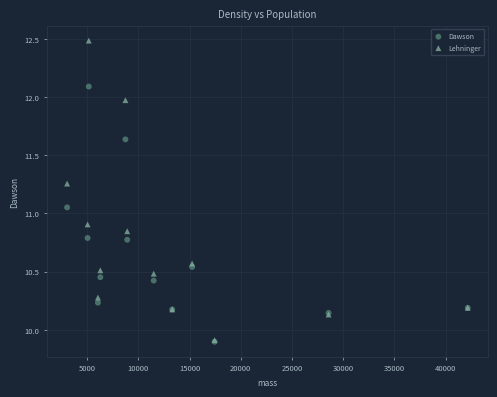

In the Lehninger series, what Y value is closest to 11?

10.9